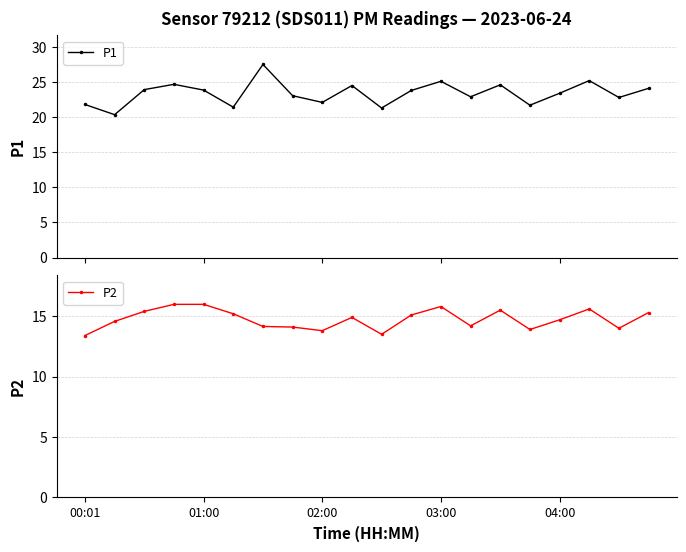

What is the greatest value displayed?

27.5